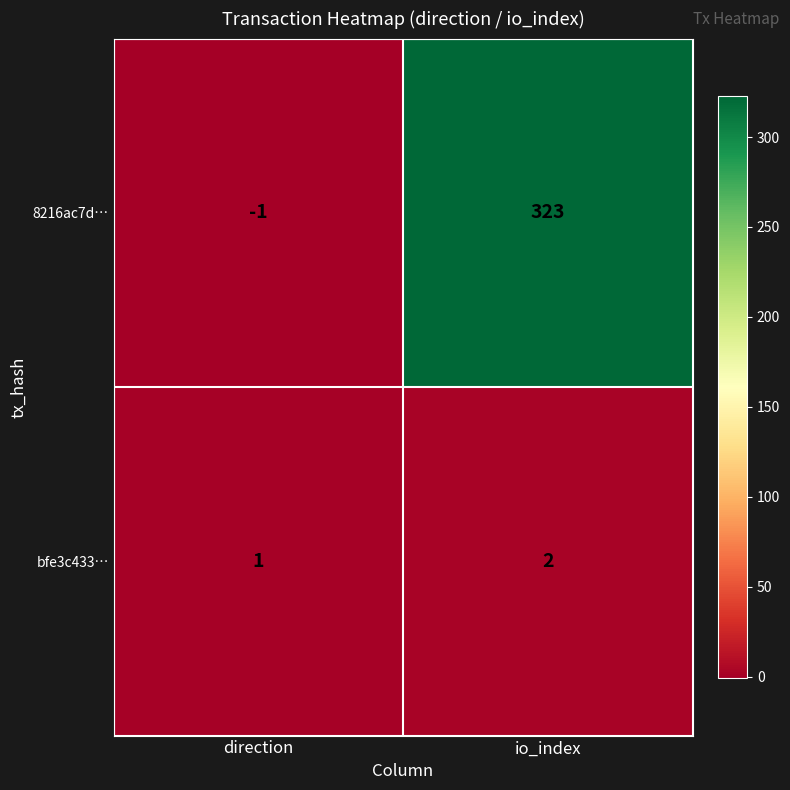

Count the number of categories in the chart.

2